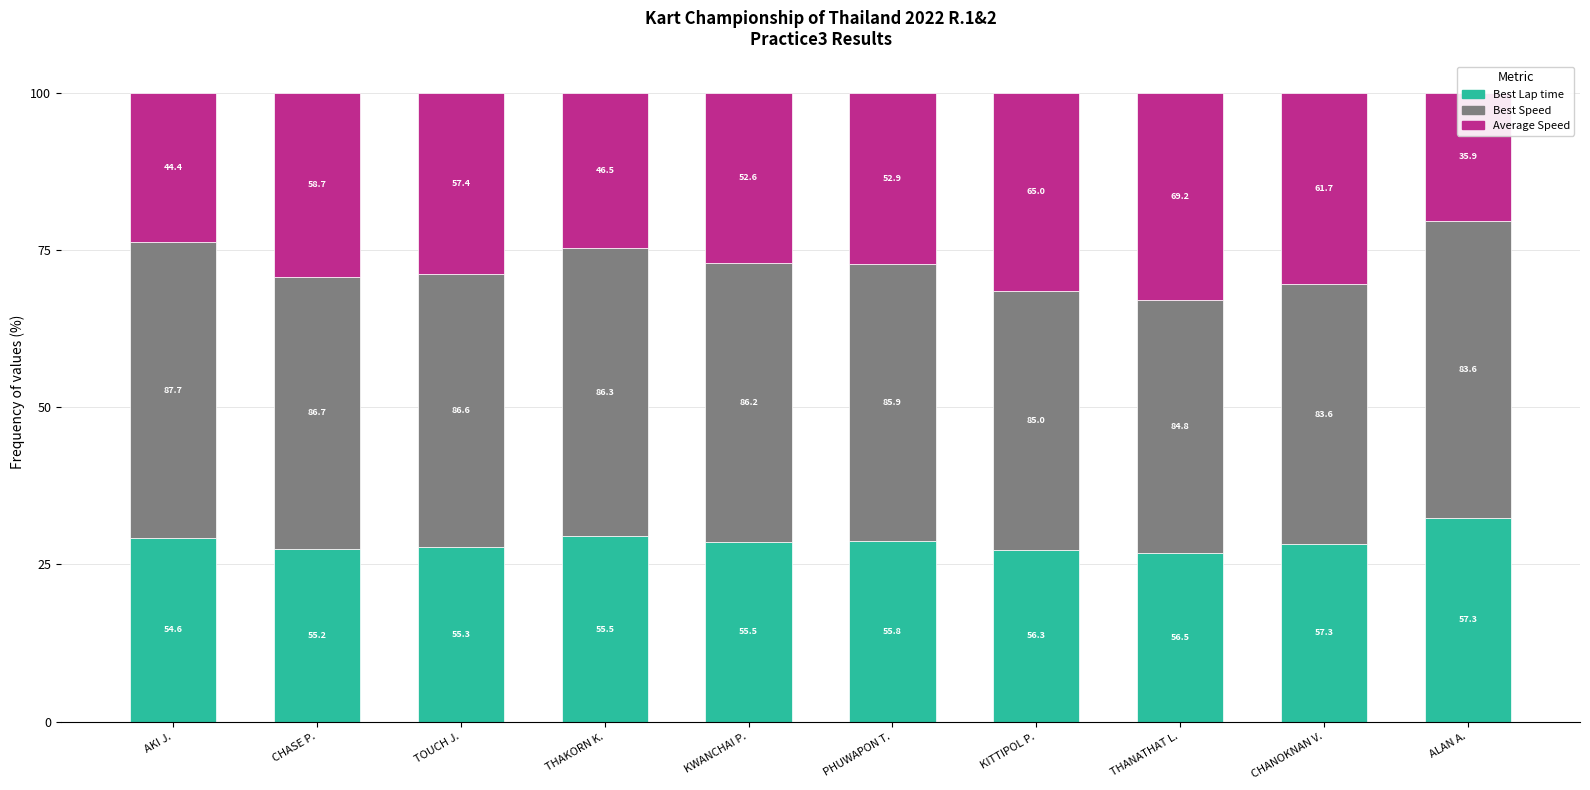

What is the lowest value of the Average Speed series?

20.3